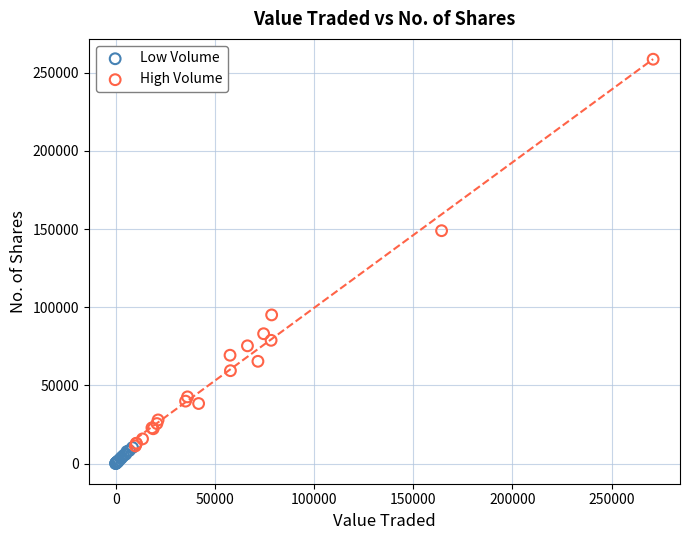

Which series reaches the maximum Y coordinate?

High Volume